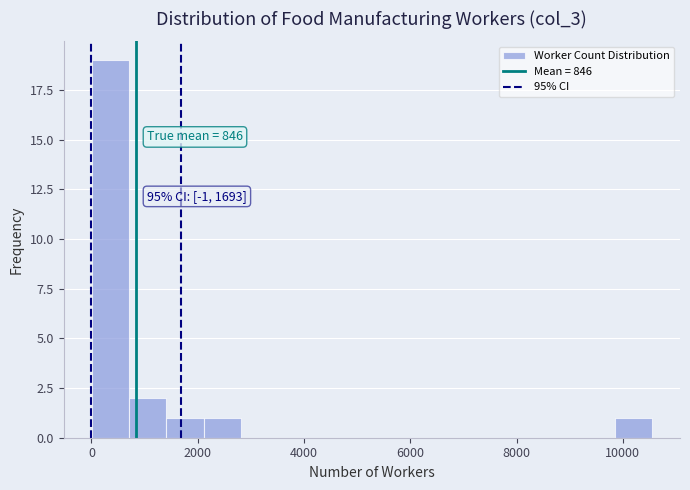

Around what value on the x-axis is the tallest bar? Give the approximate position of its centre, as read against the axis.

400